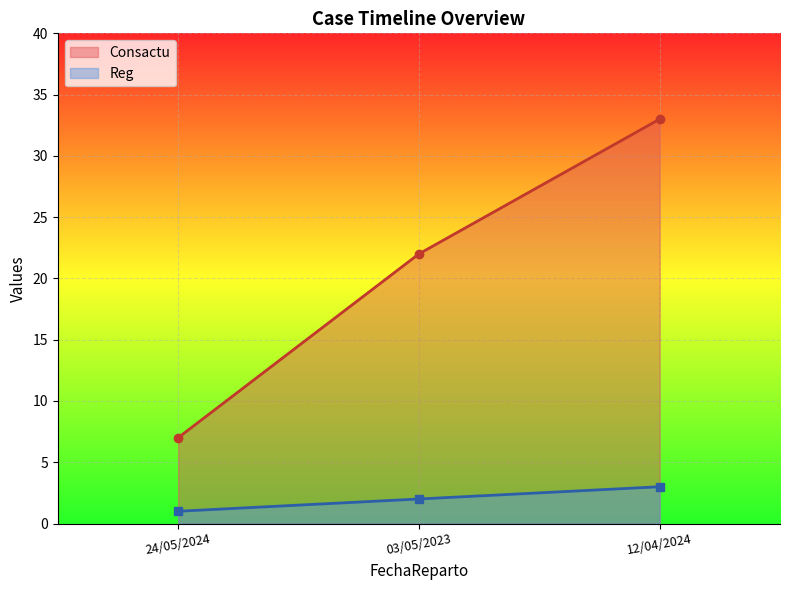

The value of Consactu at 03/05/2023 is 33. True or false?

False